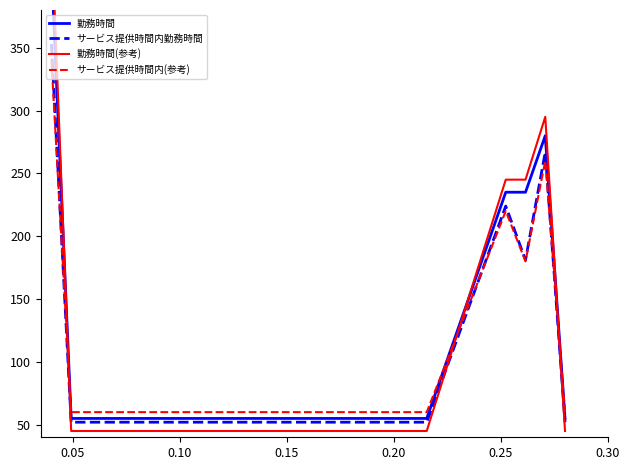

How many interior local valleys does the サービス提供時間内(参考) series have?

1